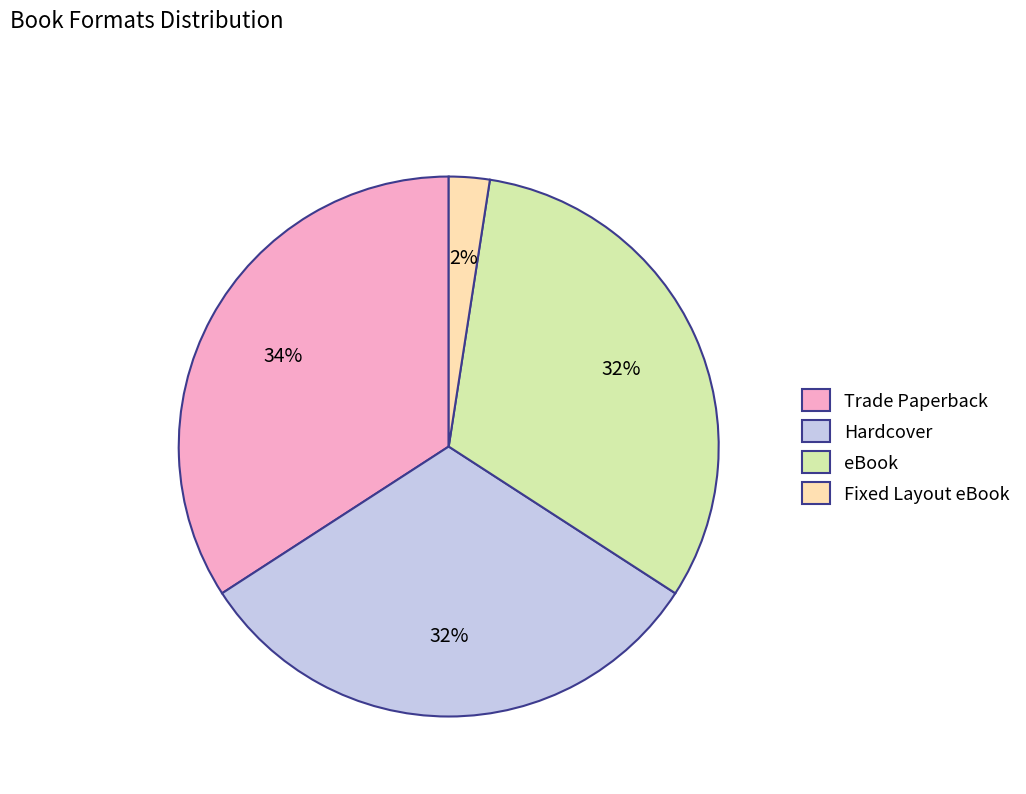

Between Trade Paperback and Hardcover, which is larger?

Trade Paperback